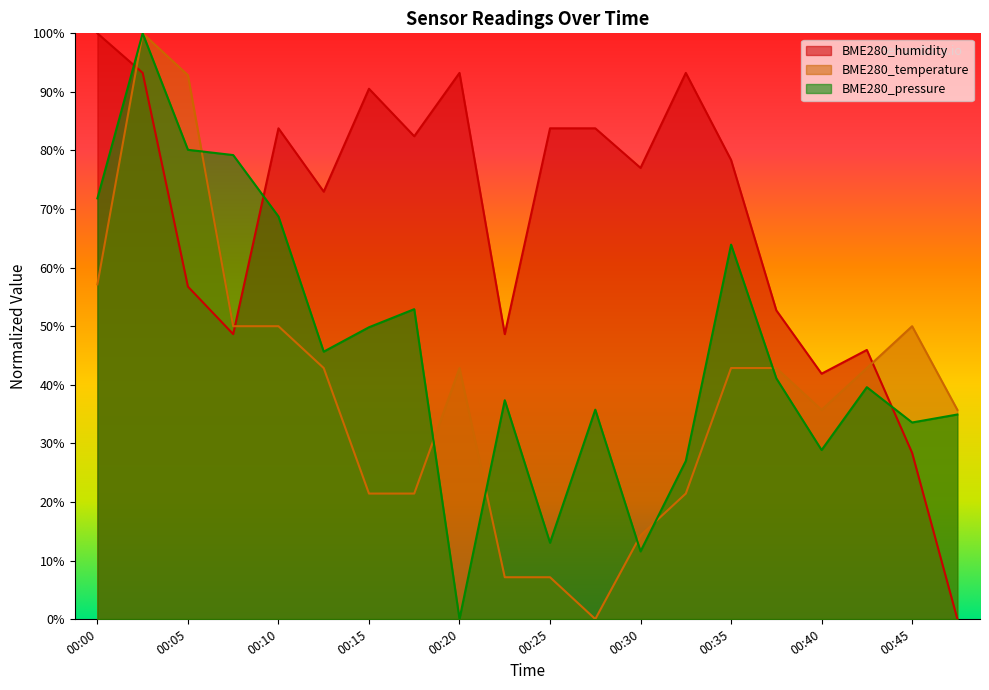

Which has a higher value, 00:18 or 00:00?

00:00